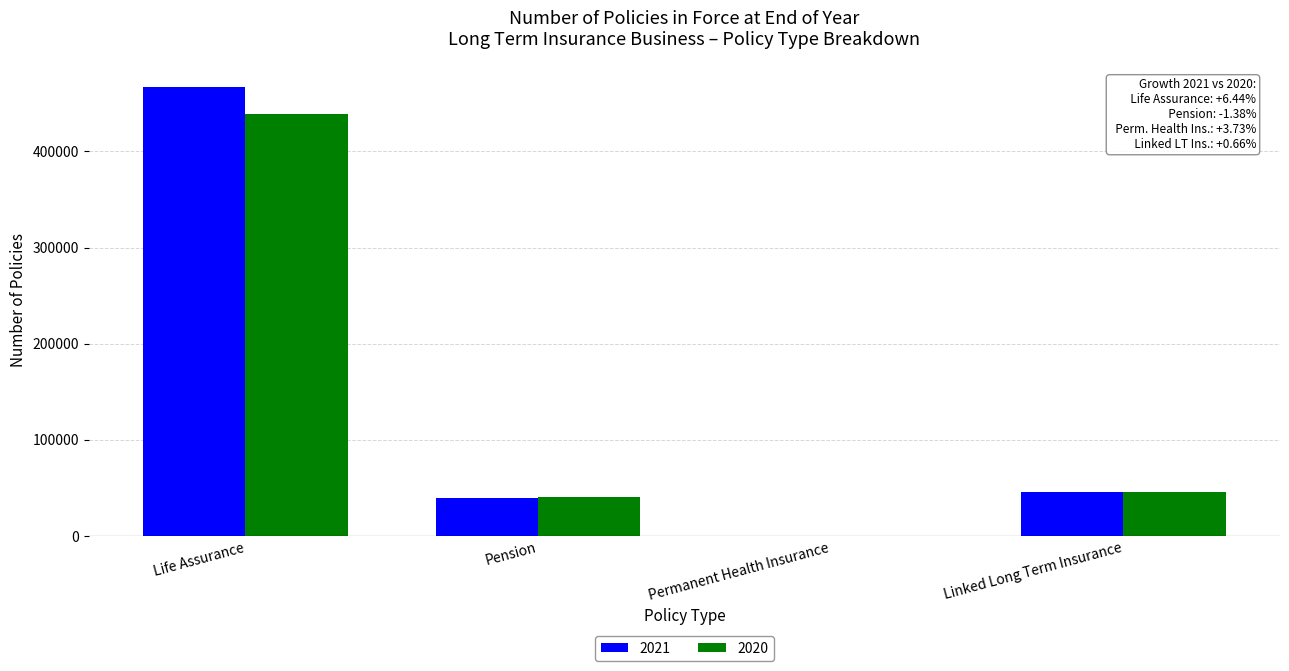

What is the sum of all 2021 values?

553116